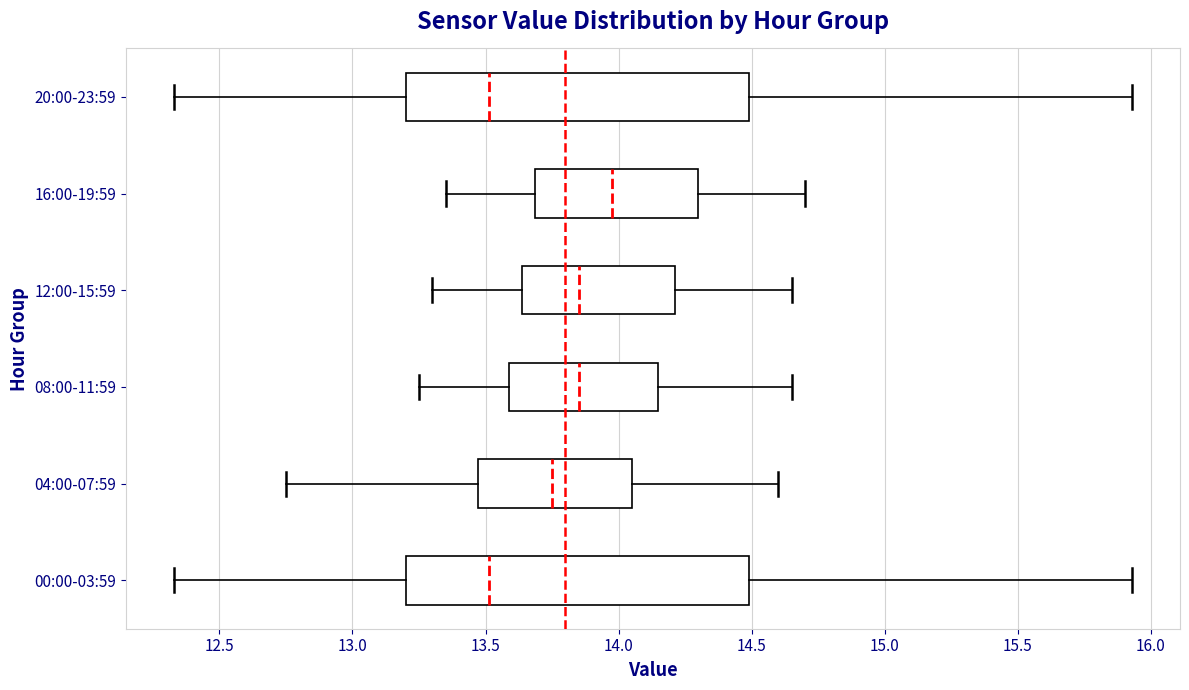

Where does the median line of the box for 08:00-11:59 sit on the x-axis? The values are not printed on the chart, so give them approximately, as read against the axis.

13.85